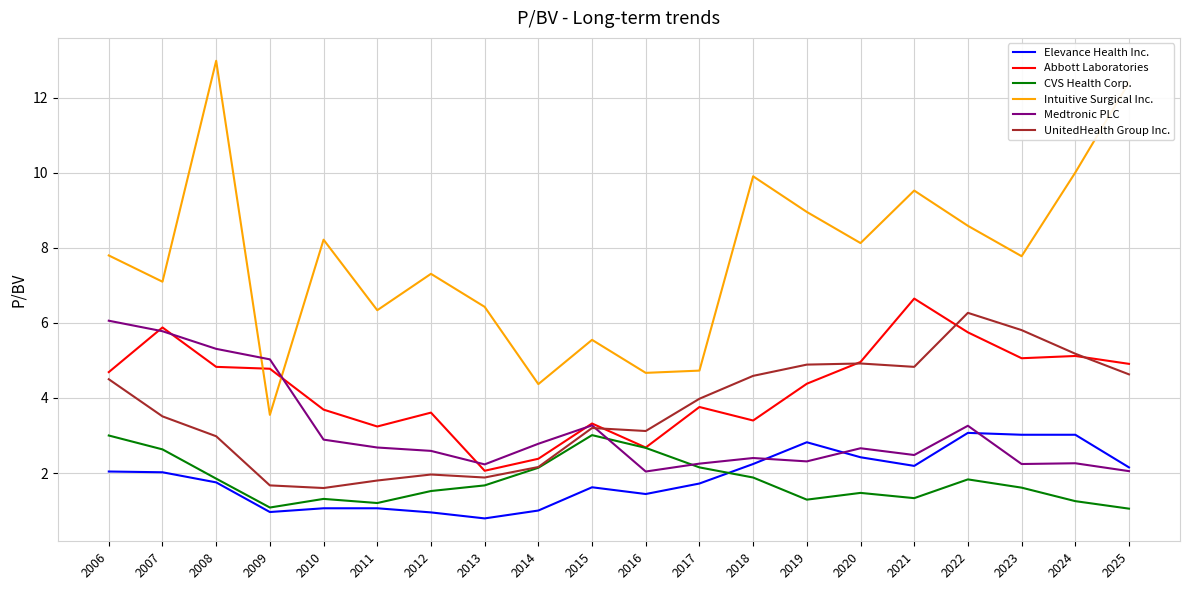

What is the approximate value of CVS Health Corp. at 2015?

3.0